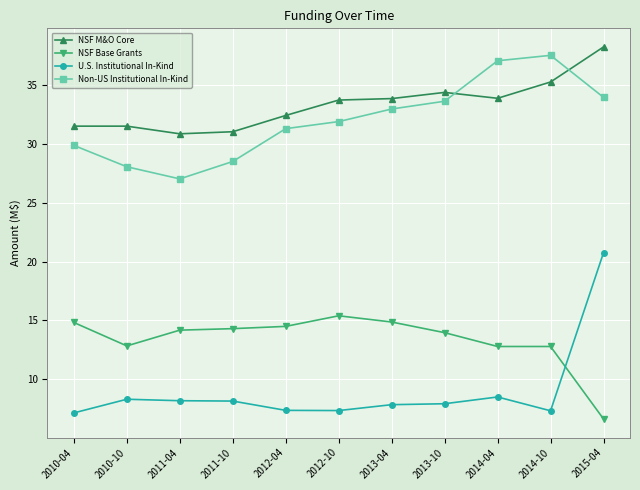

At which category is the sum across all series the highest?

2015-04